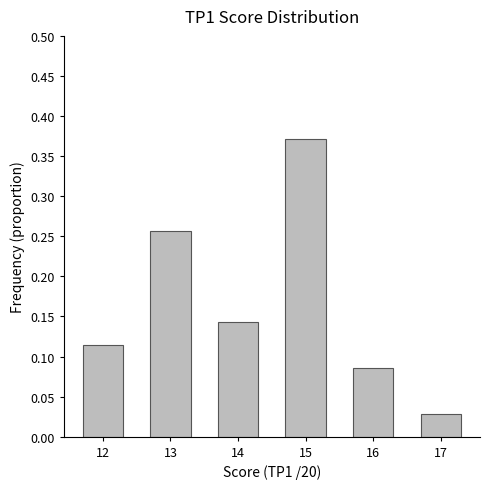

Which label corresponds to the smallest value in the chart?

17